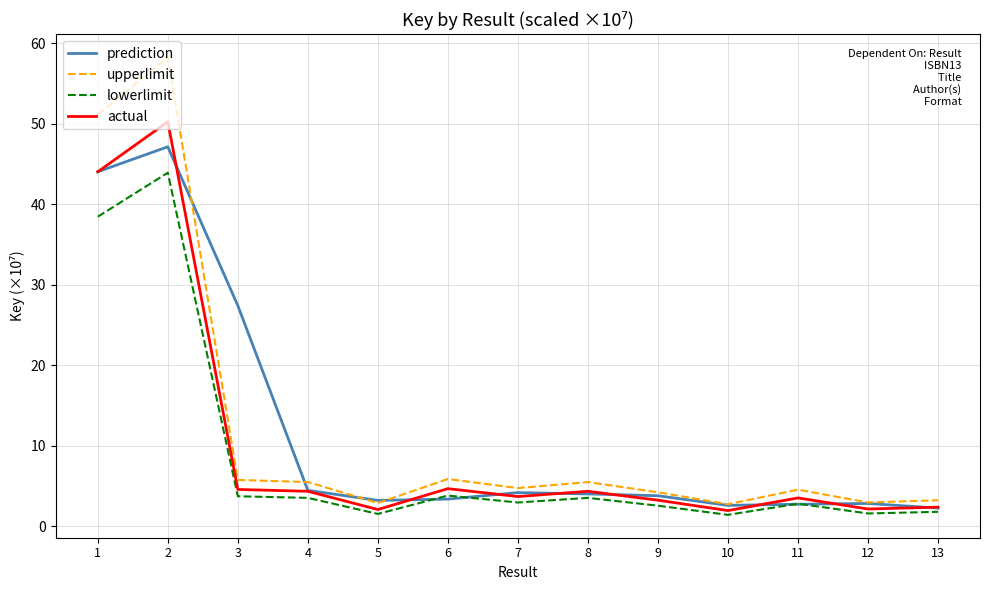

The actual series shows 4.3 at 4. True or false?

True